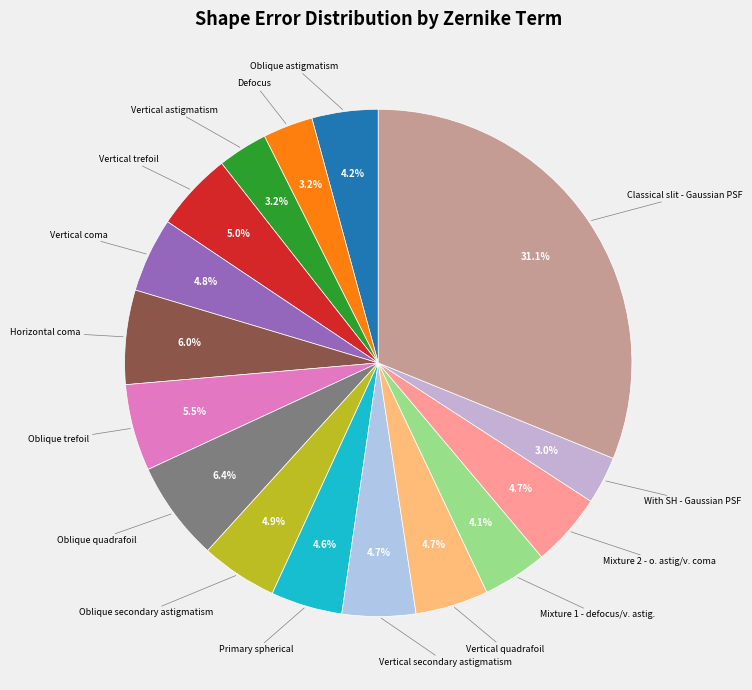

Count the number of slices in the pie.

16